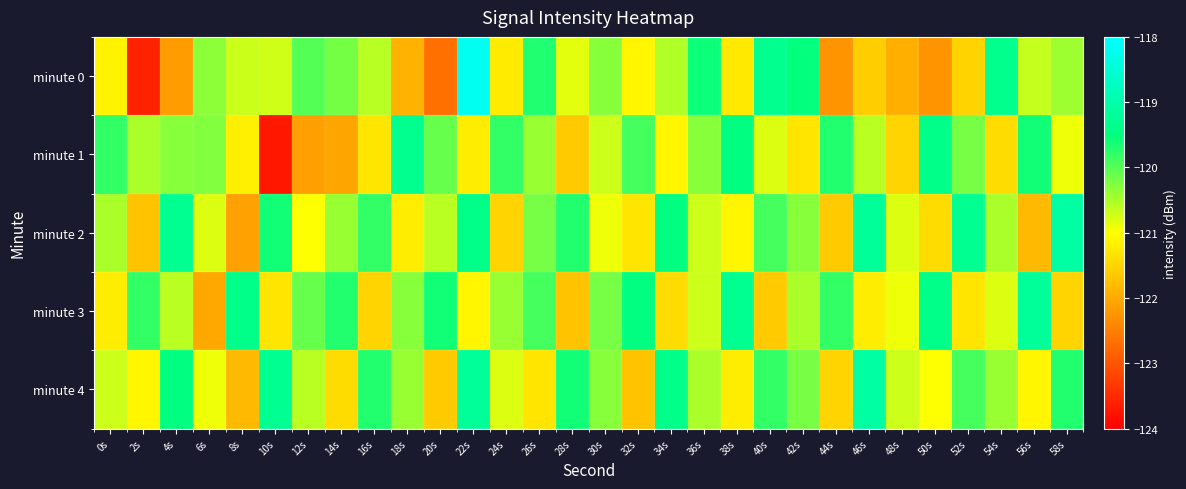

What is the total value across all series at 44s?

-604.9